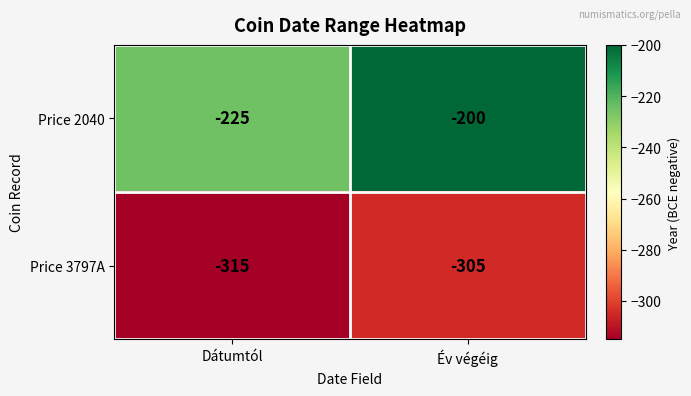

Reading left to right, extract all data points from this chart.

Price 2040: -225	-200
Price 3797A: -315	-305